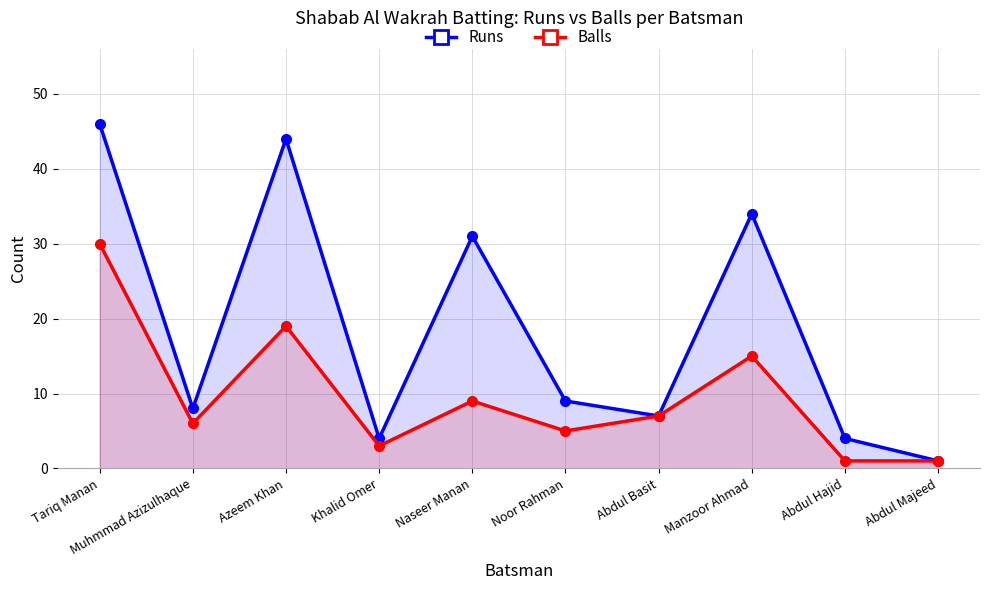

Which series has the widest spread of values?

Runs